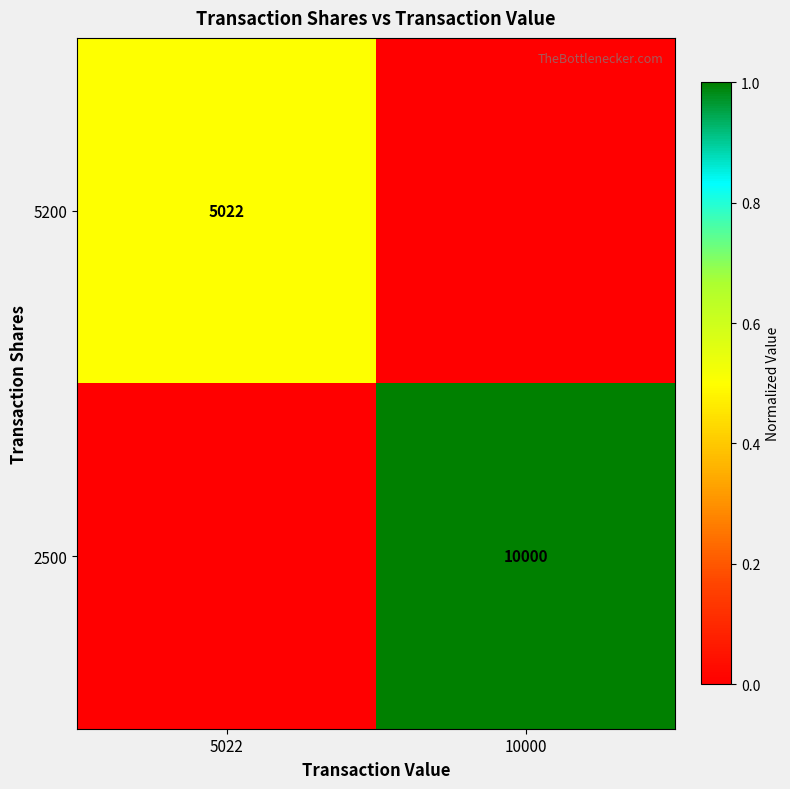

Is it true that 5200 equals 2422 at 5022?

False